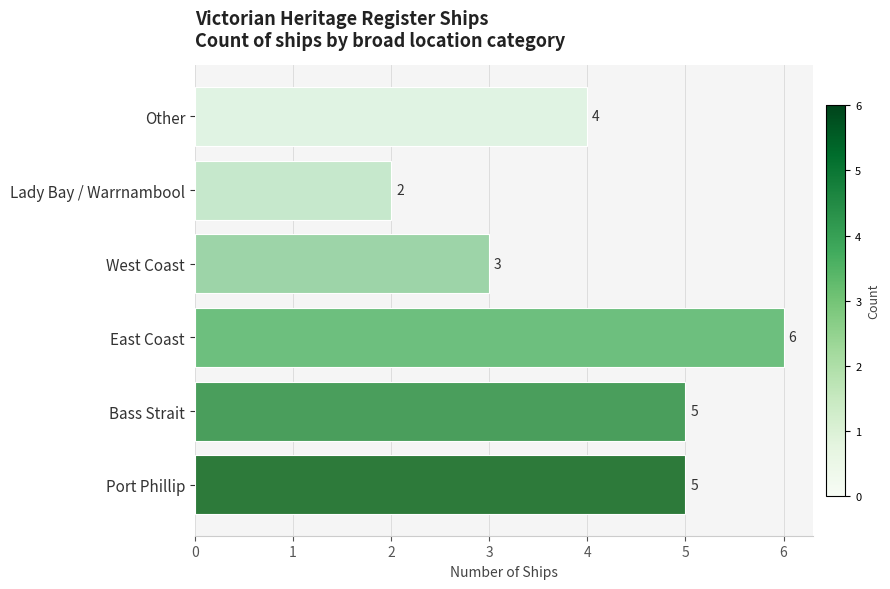

What is the difference between the maximum and minimum values?

4